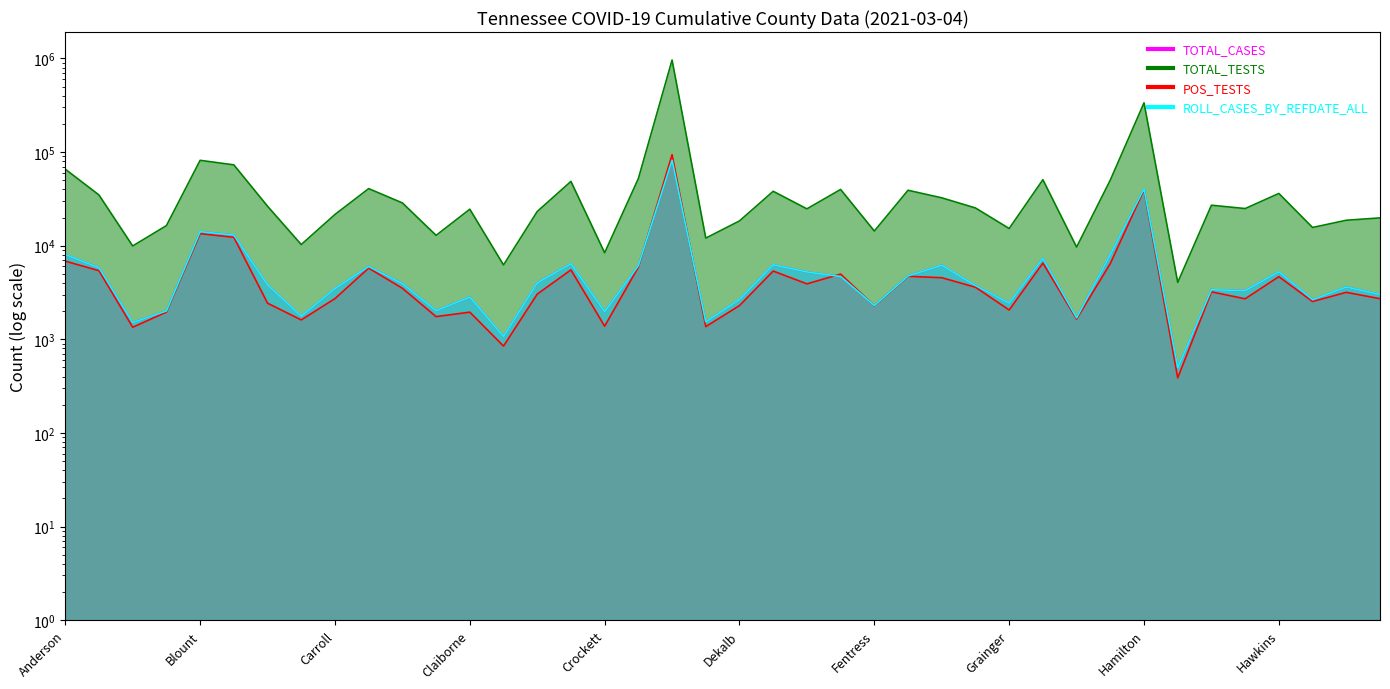

Does the chart have visible grid lines?

No